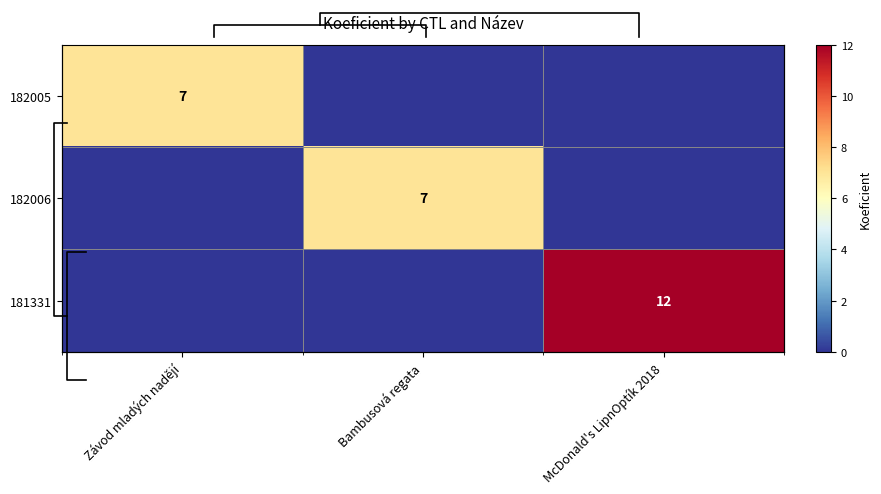

Count the number of data series in this chart.

3